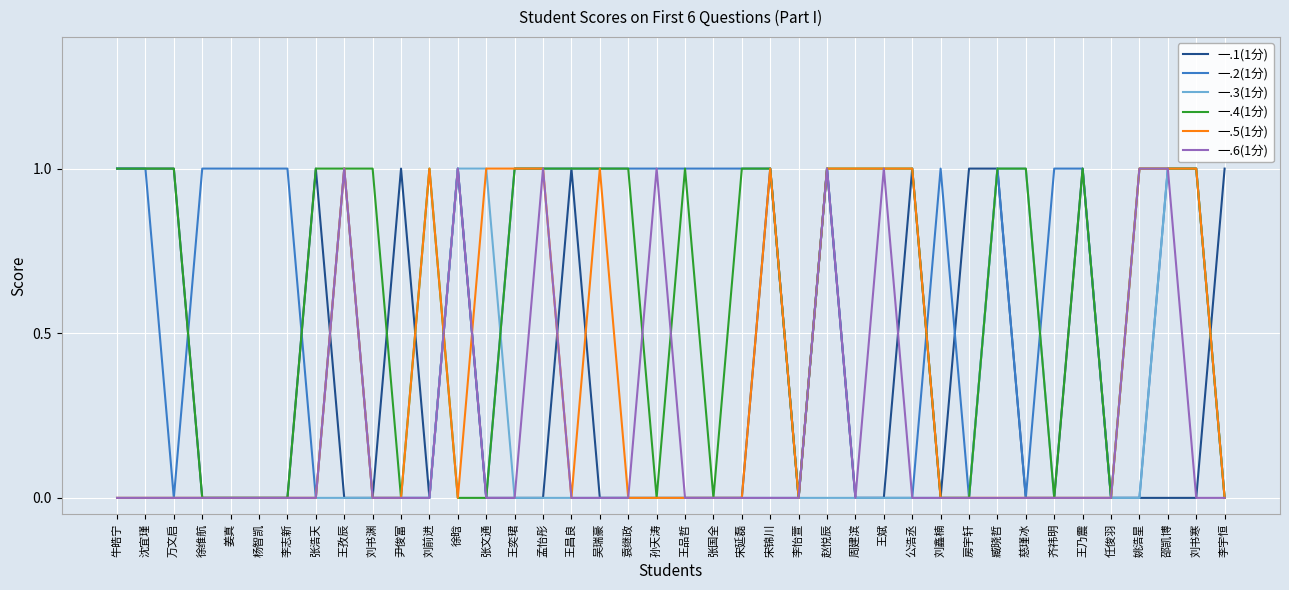

The 一.3(1分) series shows 1 at 邵凯博. True or false?

True